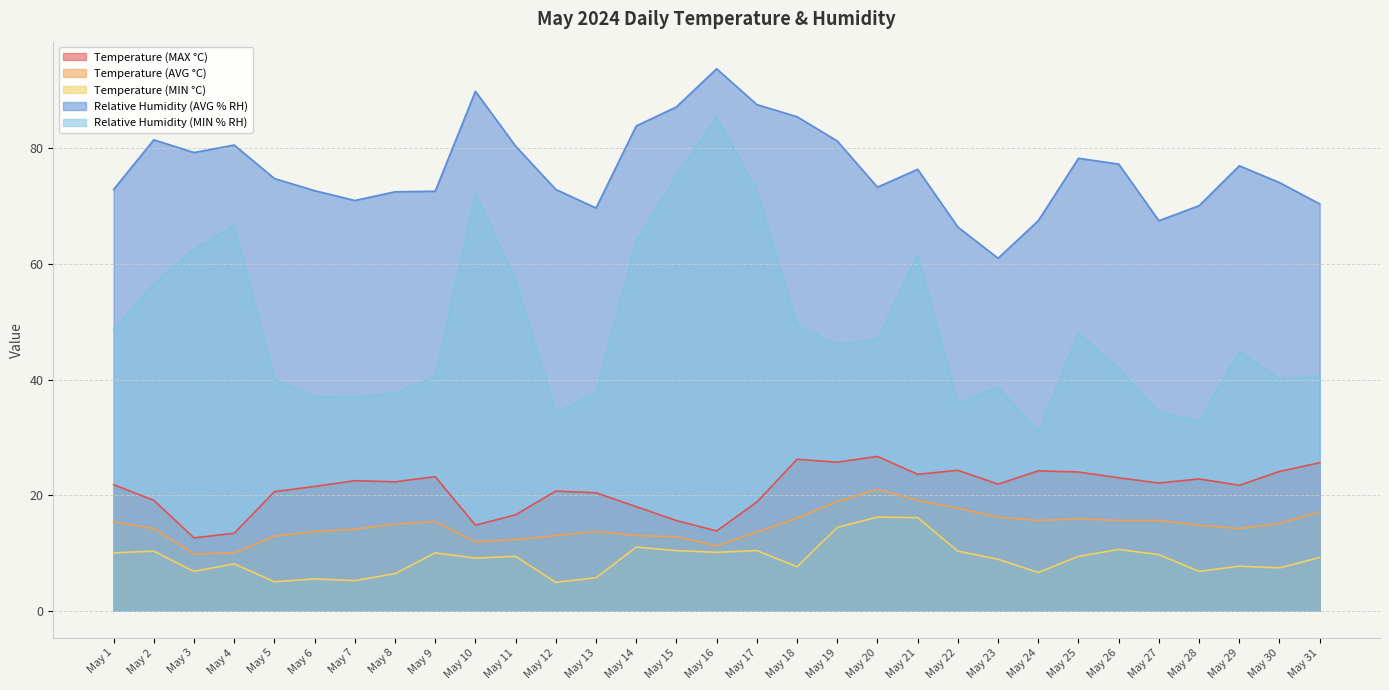

What is the total value across all series at May 29?

165.5